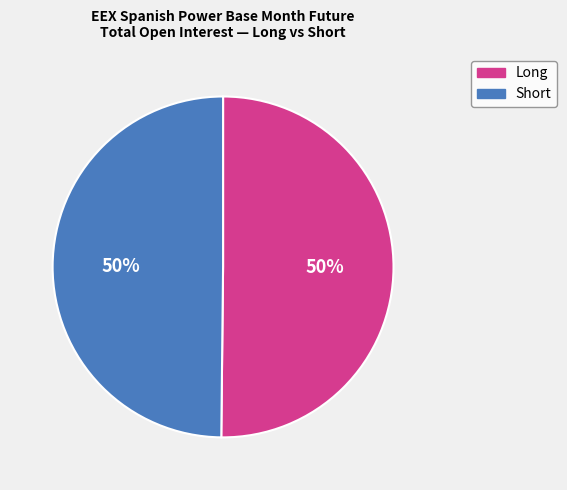

To the nearest percent, what is the difference between the largest and smallest slice percentages?

0%